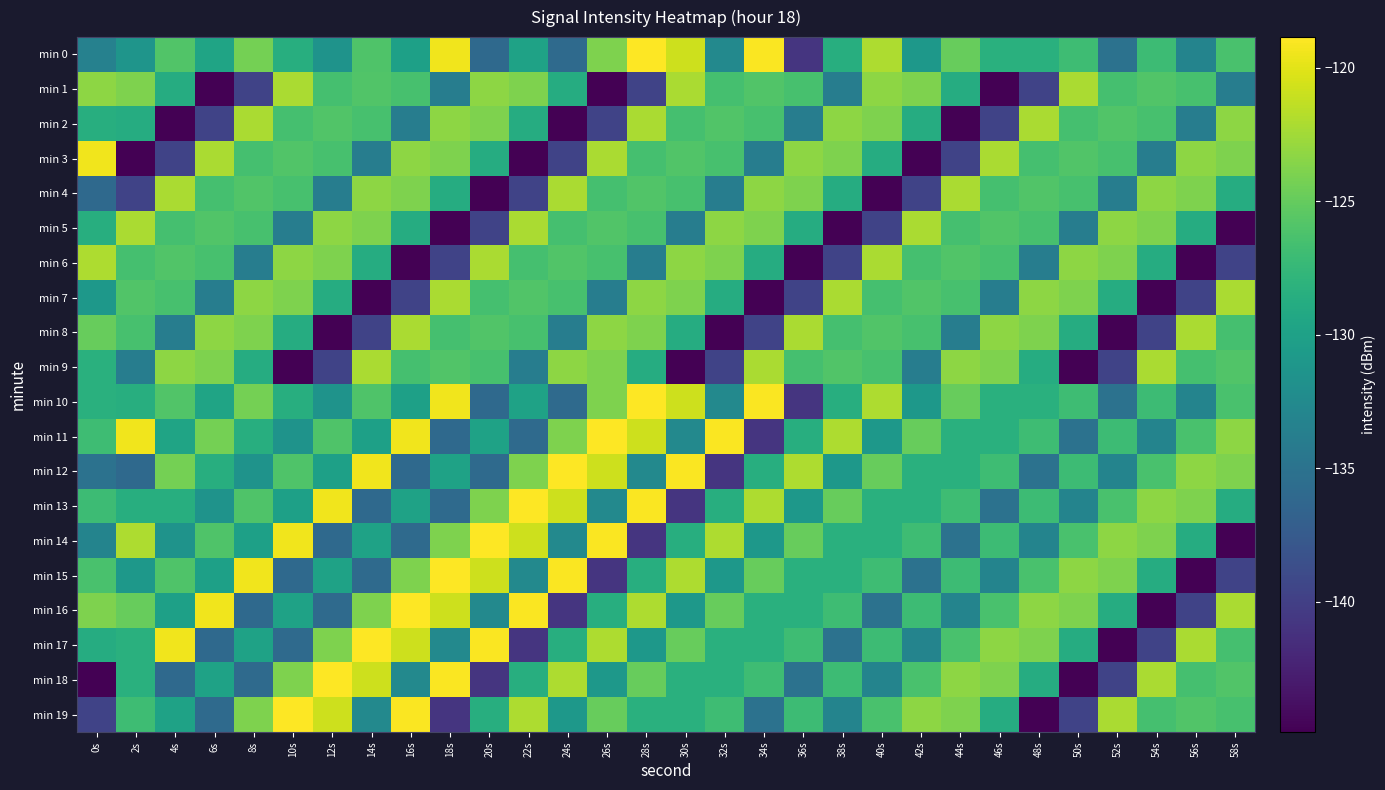

Reading right to left, transcribe all the data shown in this chart.

min 0: 58s=-126.3	56s=-133.1	54s=-127.1	52s=-135.1	50s=-127.0	48s=-128.4	46s=-128.3	44s=-124.9	42s=-131.1	40s=-122.0	38s=-128.6	36s=-140.9	34s=-119.0	32s=-132.7	30s=-120.9	28s=-118.9	26s=-123.9	24s=-135.9	22s=-129.8	20s=-136.0	18s=-119.4	16s=-130.1	14s=-126.0	12s=-131.5	10s=-128.5	8s=-124.3	6s=-129.7	4s=-125.9	2s=-131.4	0s=-133.5
min 1: 58s=-133.9	56s=-126.4	54s=-126.0	52s=-126.5	50s=-122.2	48s=-139.6	46s=-144.9	44s=-128.7	42s=-123.9	40s=-123.2	38s=-133.9	36s=-126.4	34s=-126.0	32s=-126.5	30s=-122.2	28s=-139.6	26s=-144.9	24s=-128.7	22s=-123.9	20s=-123.2	18s=-133.9	16s=-126.4	14s=-126.0	12s=-126.5	10s=-122.2	8s=-139.6	6s=-144.9	4s=-128.7	2s=-123.9	0s=-123.2
min 2: 58s=-123.2	56s=-133.9	54s=-126.4	52s=-126.0	50s=-126.5	48s=-122.2	46s=-139.6	44s=-144.9	42s=-128.7	40s=-123.9	38s=-123.2	36s=-133.9	34s=-126.4	32s=-126.0	30s=-126.5	28s=-122.2	26s=-139.6	24s=-144.9	22s=-128.7	20s=-123.9	18s=-123.2	16s=-133.9	14s=-126.4	12s=-126.0	10s=-126.5	8s=-122.2	6s=-139.6	4s=-144.9	2s=-128.7	0s=-128.5
min 3: 58s=-123.9	56s=-123.2	54s=-133.9	52s=-126.4	50s=-126.0	48s=-126.5	46s=-122.2	44s=-139.6	42s=-144.9	40s=-128.7	38s=-123.9	36s=-123.2	34s=-133.9	32s=-126.4	30s=-126.0	28s=-126.5	26s=-122.2	24s=-139.6	22s=-144.9	20s=-128.7	18s=-123.9	16s=-123.2	14s=-133.9	12s=-126.4	10s=-126.0	8s=-126.5	6s=-122.2	4s=-139.6	2s=-144.9	0s=-119.4
min 4: 58s=-128.7	56s=-123.9	54s=-123.2	52s=-133.9	50s=-126.4	48s=-126.0	46s=-126.5	44s=-122.2	42s=-139.6	40s=-144.9	38s=-128.7	36s=-123.9	34s=-123.2	32s=-133.9	30s=-126.4	28s=-126.0	26s=-126.5	24s=-122.2	22s=-139.6	20s=-144.9	18s=-128.7	16s=-123.9	14s=-123.2	12s=-133.9	10s=-126.4	8s=-126.0	6s=-126.5	4s=-122.2	2s=-139.6	0s=-136.0
min 5: 58s=-144.9	56s=-128.7	54s=-123.9	52s=-123.2	50s=-133.9	48s=-126.4	46s=-126.0	44s=-126.5	42s=-122.2	40s=-139.6	38s=-144.9	36s=-128.7	34s=-123.9	32s=-123.2	30s=-133.9	28s=-126.4	26s=-126.0	24s=-126.5	22s=-122.2	20s=-139.6	18s=-144.9	16s=-128.7	14s=-123.9	12s=-123.2	10s=-133.9	8s=-126.4	6s=-126.0	4s=-126.5	2s=-122.2	0s=-128.6
min 6: 58s=-139.6	56s=-144.9	54s=-128.7	52s=-123.9	50s=-123.2	48s=-133.9	46s=-126.4	44s=-126.0	42s=-126.5	40s=-122.2	38s=-139.6	36s=-144.9	34s=-128.7	32s=-123.9	30s=-123.2	28s=-133.9	26s=-126.4	24s=-126.0	22s=-126.5	20s=-122.2	18s=-139.6	16s=-144.9	14s=-128.7	12s=-123.9	10s=-123.2	8s=-133.9	6s=-126.4	4s=-126.0	2s=-126.5	0s=-122.0
min 7: 58s=-122.2	56s=-139.6	54s=-144.9	52s=-128.7	50s=-123.9	48s=-123.2	46s=-133.9	44s=-126.4	42s=-126.0	40s=-126.5	38s=-122.2	36s=-139.6	34s=-144.9	32s=-128.7	30s=-123.9	28s=-123.2	26s=-133.9	24s=-126.4	22s=-126.0	20s=-126.5	18s=-122.2	16s=-139.6	14s=-144.9	12s=-128.7	10s=-123.9	8s=-123.2	6s=-133.9	4s=-126.4	2s=-126.0	0s=-131.1
min 8: 58s=-126.5	56s=-122.2	54s=-139.6	52s=-144.9	50s=-128.7	48s=-123.9	46s=-123.2	44s=-133.9	42s=-126.4	40s=-126.0	38s=-126.5	36s=-122.2	34s=-139.6	32s=-144.9	30s=-128.7	28s=-123.9	26s=-123.2	24s=-133.9	22s=-126.4	20s=-126.0	18s=-126.5	16s=-122.2	14s=-139.6	12s=-144.9	10s=-128.7	8s=-123.9	6s=-123.2	4s=-133.9	2s=-126.4	0s=-124.9
min 9: 58s=-126.0	56s=-126.5	54s=-122.2	52s=-139.6	50s=-144.9	48s=-128.7	46s=-123.9	44s=-123.2	42s=-133.9	40s=-126.4	38s=-126.0	36s=-126.5	34s=-122.2	32s=-139.6	30s=-144.9	28s=-128.7	26s=-123.9	24s=-123.2	22s=-133.9	20s=-126.4	18s=-126.0	16s=-126.5	14s=-122.2	12s=-139.6	10s=-144.9	8s=-128.7	6s=-123.9	4s=-123.2	2s=-133.9	0s=-128.3
min 10: 58s=-126.3	56s=-133.1	54s=-127.1	52s=-135.1	50s=-127.0	48s=-128.4	46s=-128.3	44s=-124.9	42s=-131.1	40s=-122.0	38s=-128.6	36s=-140.9	34s=-119.0	32s=-132.7	30s=-120.9	28s=-118.9	26s=-123.9	24s=-135.9	22s=-129.8	20s=-136.0	18s=-119.4	16s=-130.1	14s=-126.0	12s=-131.5	10s=-128.5	8s=-124.3	6s=-129.7	4s=-125.9	2s=-128.5	0s=-128.4
min 11: 58s=-123.2	56s=-126.3	54s=-133.1	52s=-127.1	50s=-135.1	48s=-127.0	46s=-128.4	44s=-128.3	42s=-124.9	40s=-131.1	38s=-122.0	36s=-128.6	34s=-140.9	32s=-119.0	30s=-132.7	28s=-120.9	26s=-118.9	24s=-123.9	22s=-135.9	20s=-129.8	18s=-136.0	16s=-119.4	14s=-130.1	12s=-126.0	10s=-131.5	8s=-128.5	6s=-124.3	4s=-129.7	2s=-119.4	0s=-127.0
min 12: 58s=-123.9	56s=-123.2	54s=-126.3	52s=-133.1	50s=-127.1	48s=-135.1	46s=-127.0	44s=-128.4	42s=-128.3	40s=-124.9	38s=-131.1	36s=-122.0	34s=-128.6	32s=-140.9	30s=-119.0	28s=-132.7	26s=-120.9	24s=-118.9	22s=-123.9	20s=-135.9	18s=-129.8	16s=-136.0	14s=-119.4	12s=-130.1	10s=-126.0	8s=-131.5	6s=-128.5	4s=-124.3	2s=-136.0	0s=-135.1
min 13: 58s=-128.7	56s=-123.9	54s=-123.2	52s=-126.3	50s=-133.1	48s=-127.1	46s=-135.1	44s=-127.0	42s=-128.4	40s=-128.3	38s=-124.9	36s=-131.1	34s=-122.0	32s=-128.6	30s=-140.9	28s=-119.0	26s=-132.7	24s=-120.9	22s=-118.9	20s=-123.9	18s=-135.9	16s=-129.8	14s=-136.0	12s=-119.4	10s=-130.1	8s=-126.0	6s=-131.5	4s=-128.5	2s=-128.6	0s=-127.1
min 14: 58s=-144.9	56s=-128.7	54s=-123.9	52s=-123.2	50s=-126.3	48s=-133.1	46s=-127.1	44s=-135.1	42s=-127.0	40s=-128.4	38s=-128.3	36s=-124.9	34s=-131.1	32s=-122.0	30s=-128.6	28s=-140.9	26s=-119.0	24s=-132.7	22s=-120.9	20s=-118.9	18s=-123.9	16s=-135.9	14s=-129.8	12s=-136.0	10s=-119.4	8s=-130.1	6s=-126.0	4s=-131.5	2s=-122.0	0s=-133.1
min 15: 58s=-139.6	56s=-144.9	54s=-128.7	52s=-123.9	50s=-123.2	48s=-126.3	46s=-133.1	44s=-127.1	42s=-135.1	40s=-127.0	38s=-128.4	36s=-128.3	34s=-124.9	32s=-131.1	30s=-122.0	28s=-128.6	26s=-140.9	24s=-119.0	22s=-132.7	20s=-120.9	18s=-118.9	16s=-123.9	14s=-135.9	12s=-129.8	10s=-136.0	8s=-119.4	6s=-130.1	4s=-126.0	2s=-131.1	0s=-126.3
min 16: 58s=-122.2	56s=-139.6	54s=-144.9	52s=-128.7	50s=-123.9	48s=-123.2	46s=-126.3	44s=-133.1	42s=-127.1	40s=-135.1	38s=-127.0	36s=-128.4	34s=-128.3	32s=-124.9	30s=-131.1	28s=-122.0	26s=-128.6	24s=-140.9	22s=-119.0	20s=-132.7	18s=-120.9	16s=-118.9	14s=-123.9	12s=-135.9	10s=-129.8	8s=-136.0	6s=-119.4	4s=-130.1	2s=-124.9	0s=-123.9
min 17: 58s=-126.5	56s=-122.2	54s=-139.6	52s=-144.9	50s=-128.7	48s=-123.9	46s=-123.2	44s=-126.3	42s=-133.1	40s=-127.1	38s=-135.1	36s=-127.0	34s=-128.4	32s=-128.3	30s=-124.9	28s=-131.1	26s=-122.0	24s=-128.6	22s=-140.9	20s=-119.0	18s=-132.7	16s=-120.9	14s=-118.9	12s=-123.9	10s=-135.9	8s=-129.8	6s=-136.0	4s=-119.4	2s=-128.3	0s=-128.7
min 18: 58s=-126.0	56s=-126.5	54s=-122.2	52s=-139.6	50s=-144.9	48s=-128.7	46s=-123.9	44s=-123.2	42s=-126.3	40s=-133.1	38s=-127.1	36s=-135.1	34s=-127.0	32s=-128.4	30s=-128.3	28s=-124.9	26s=-131.1	24s=-122.0	22s=-128.6	20s=-140.9	18s=-119.0	16s=-132.7	14s=-120.9	12s=-118.9	10s=-123.9	8s=-135.9	6s=-129.8	4s=-136.0	2s=-128.4	0s=-144.9
min 19: 58s=-126.4	56s=-126.0	54s=-126.5	52s=-122.2	50s=-139.6	48s=-144.9	46s=-128.7	44s=-123.9	42s=-123.2	40s=-126.3	38s=-133.1	36s=-127.1	34s=-135.1	32s=-127.0	30s=-128.4	28s=-128.3	26s=-124.9	24s=-131.1	22s=-122.0	20s=-128.6	18s=-140.9	16s=-119.0	14s=-132.7	12s=-120.9	10s=-118.9	8s=-123.9	6s=-135.9	4s=-129.8	2s=-127.0	0s=-139.6